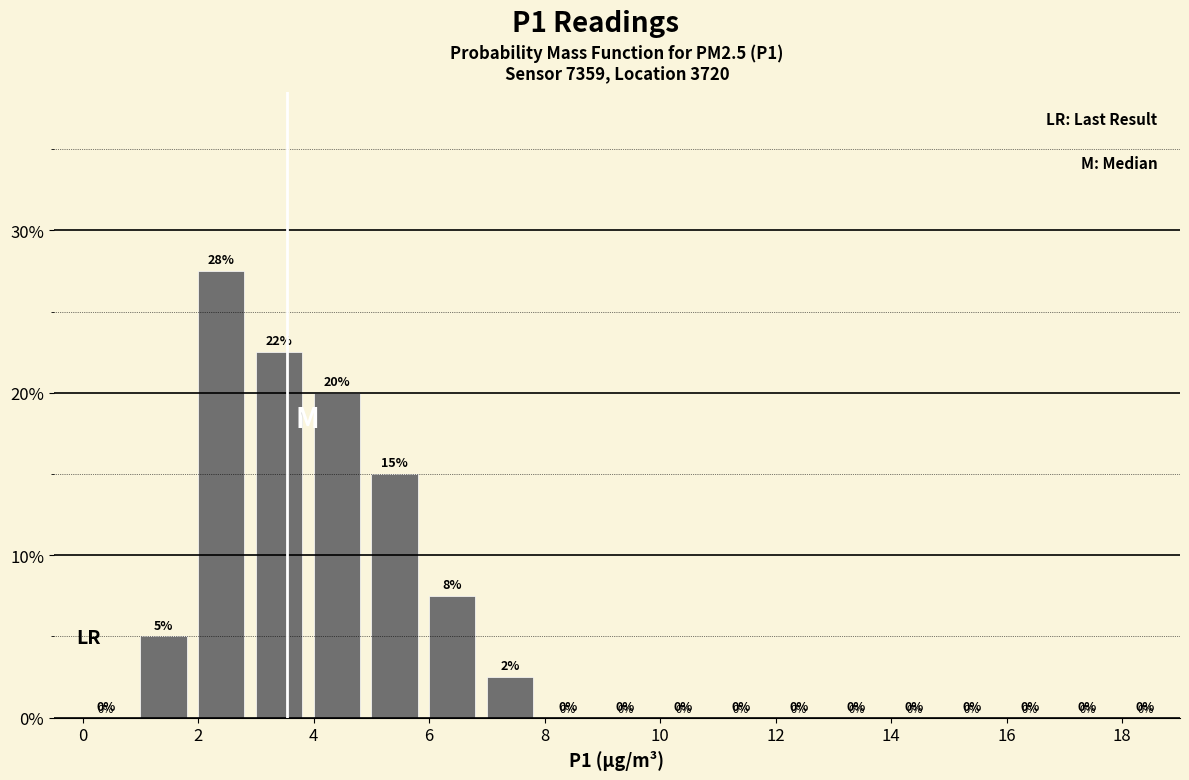

Which range on the x-axis has the tallest bar?

2 to 3